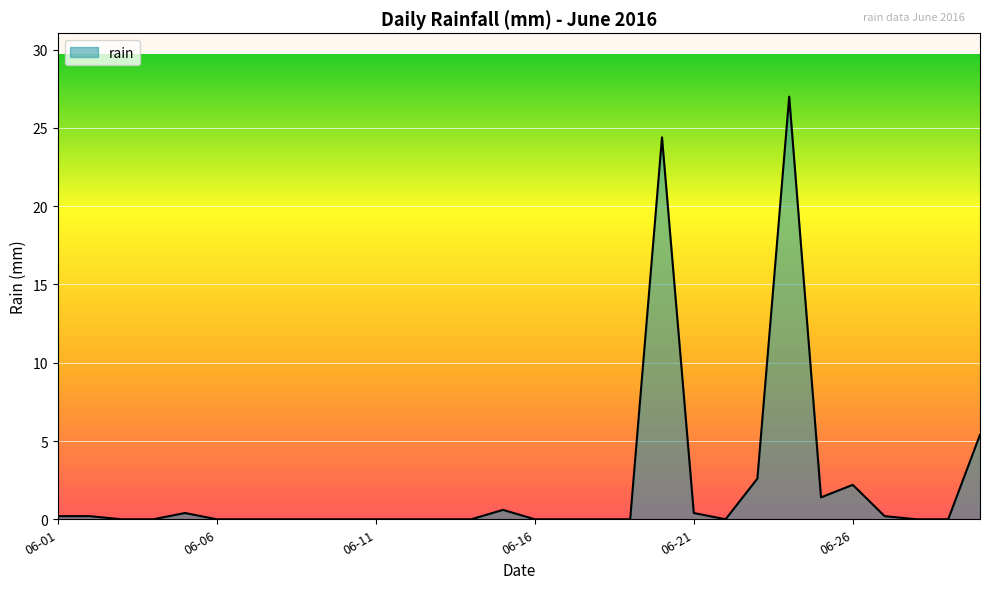

Reading left to right, transcribe all the data shown in this chart.

0.2	0.2	0.0	0.0	0.4	0.0	0.0	0.0	0.0	0.0	0.0	0.0	0.0	0.0	0.6	0.0	0.0	0.0	0.0	24.4	0.4	0.0	2.6	27.0	1.4	2.2	0.2	0.0	0.0	5.4